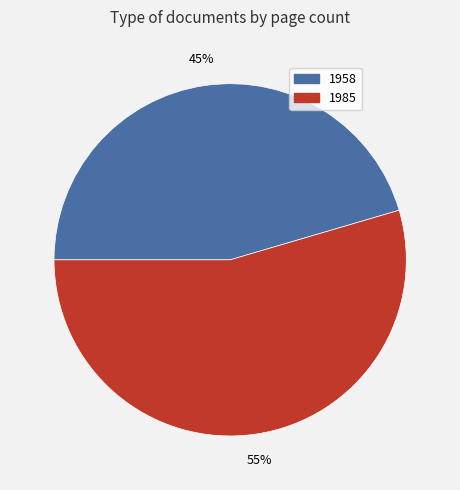

Which category has the smallest portion of the pie?

1958